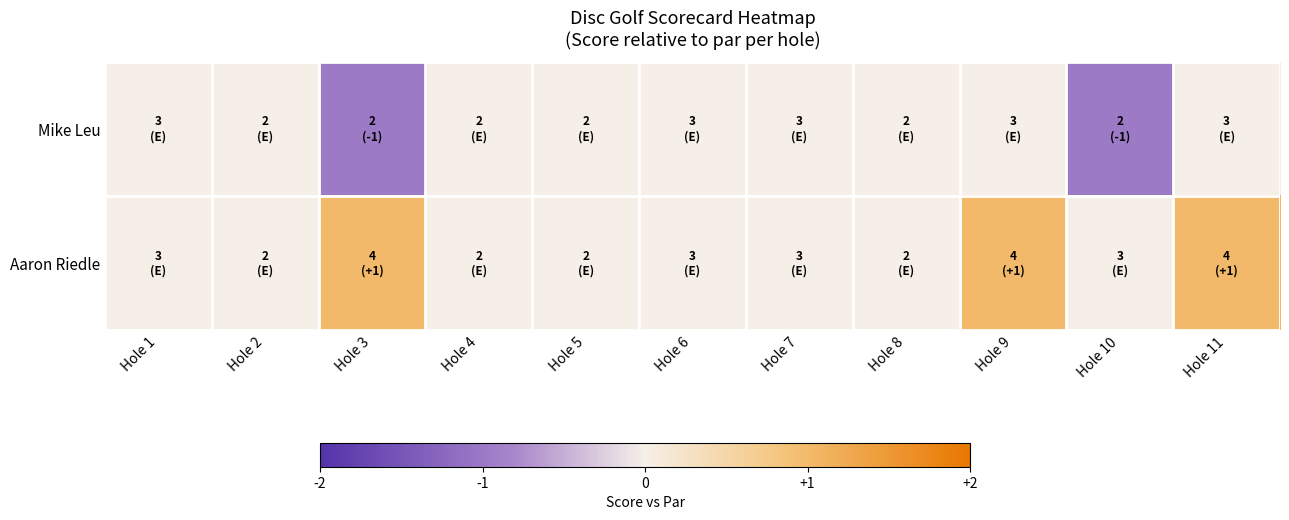

What is the greatest value displayed?

1